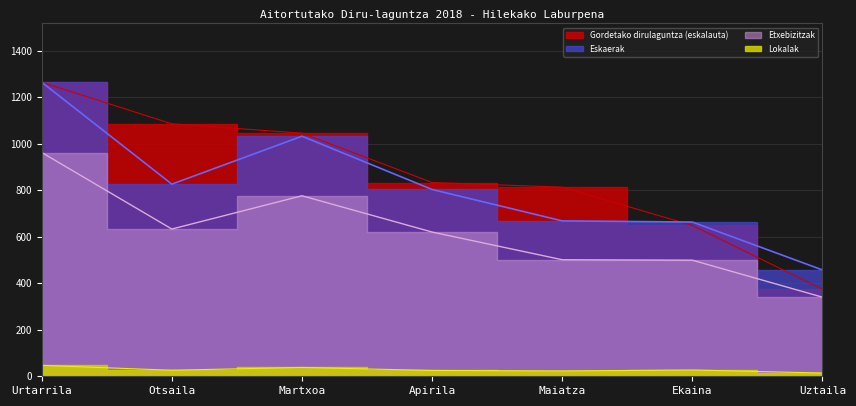

Count the number of data series in this chart.

4